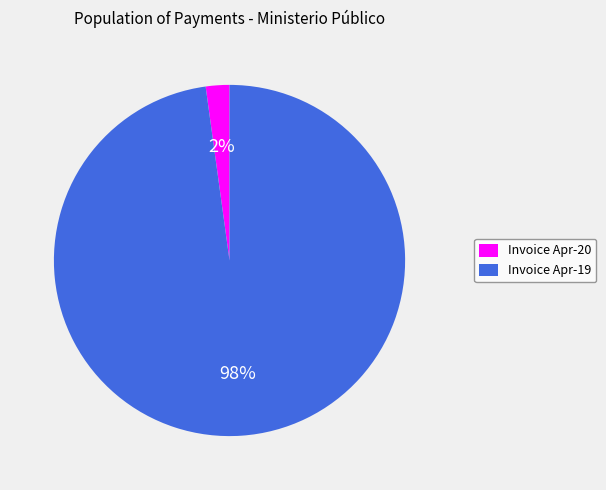

Which has a higher value, Invoice Apr-19 or Invoice Apr-20?

Invoice Apr-19